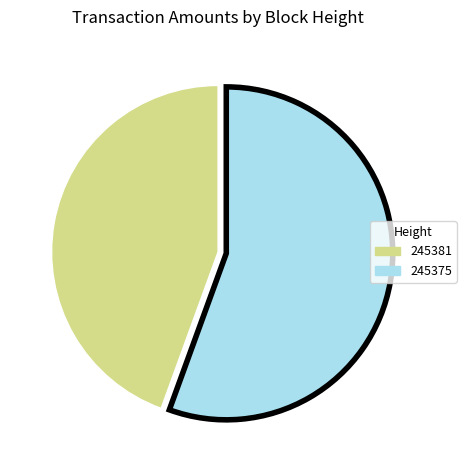

How many slices are in this pie chart?

2